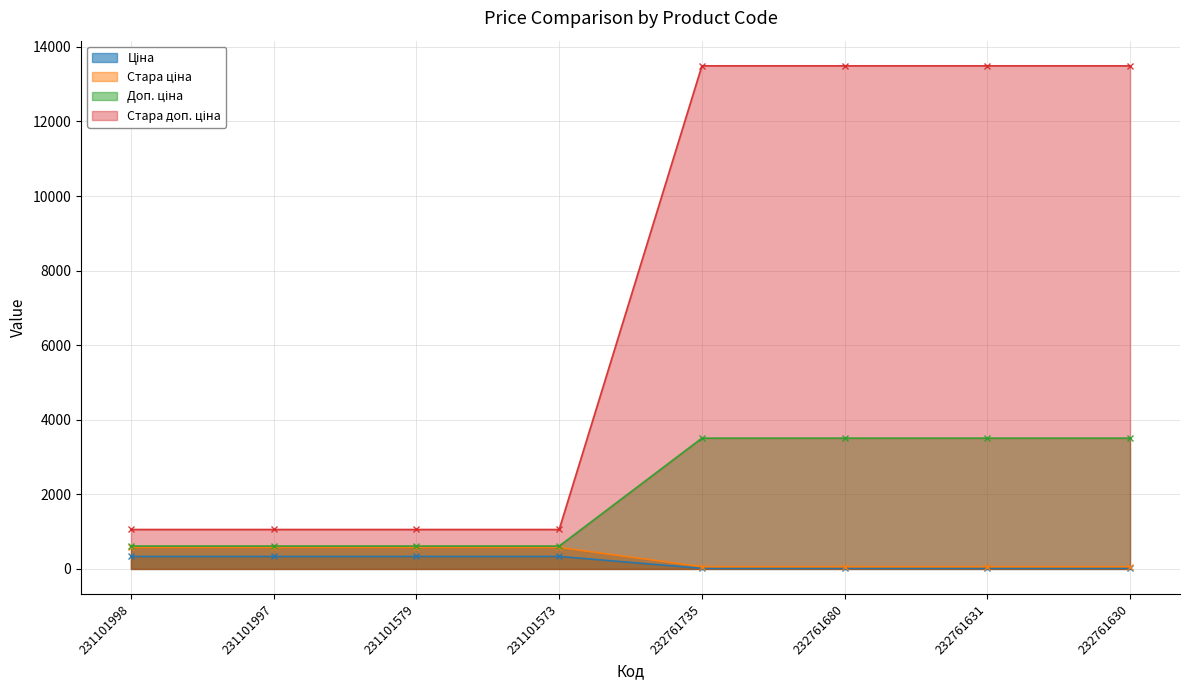

What is the total value across all series at 231101998?

2581.2